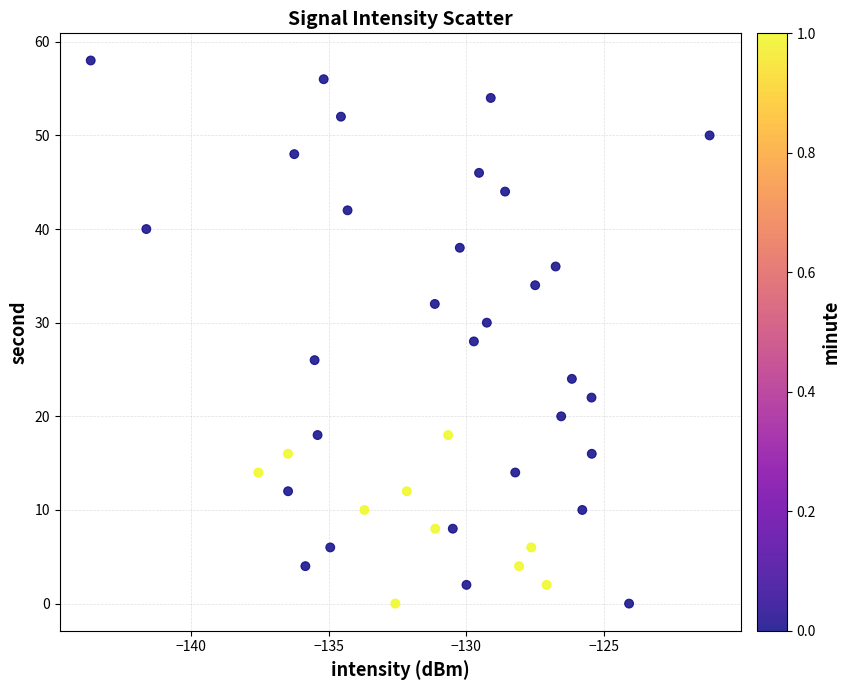

What is the range of Y values (max minus min)?

58